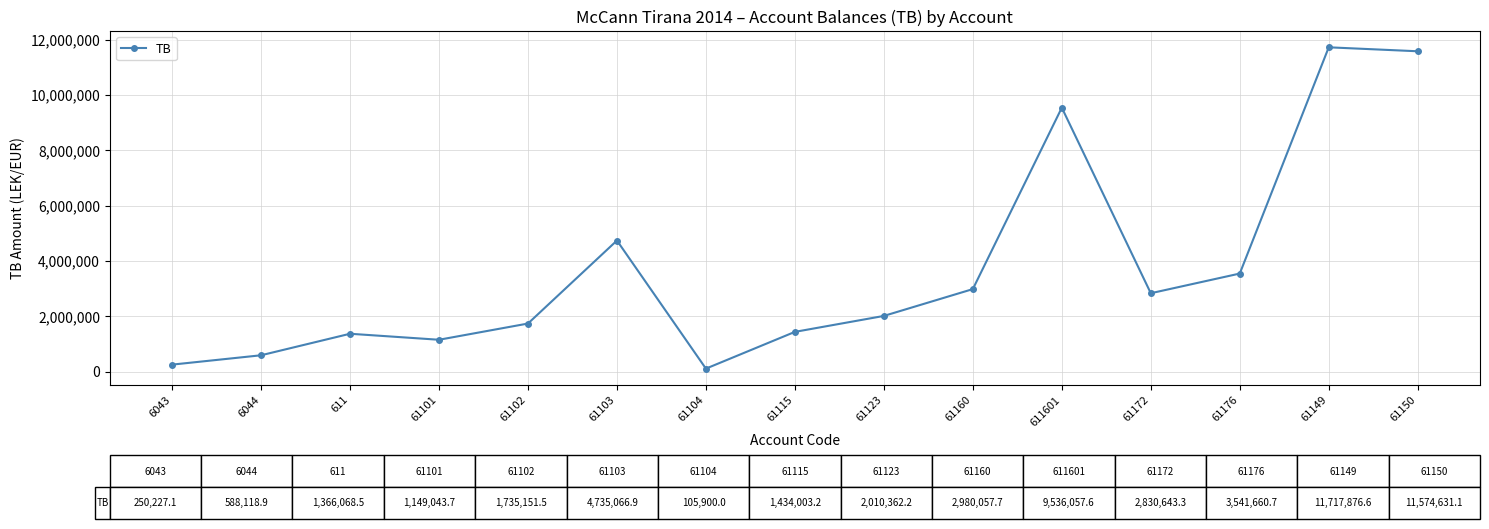

Between 61102 and 6044, which is larger?

61102